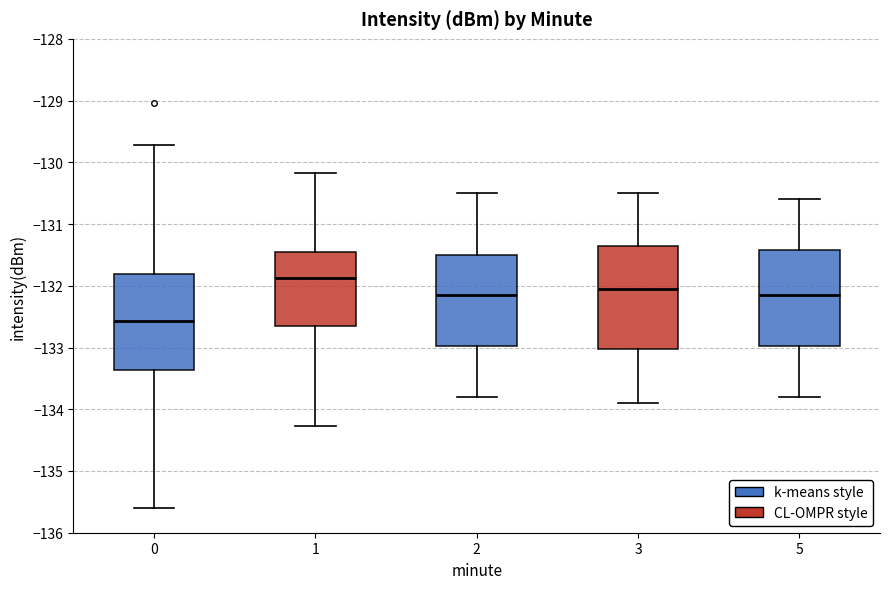

Where does the lower whisker of the box at x = 0 end on the y-axis? The values are not printed on the chart, so give them approximately, as read against the axis.

-135.6